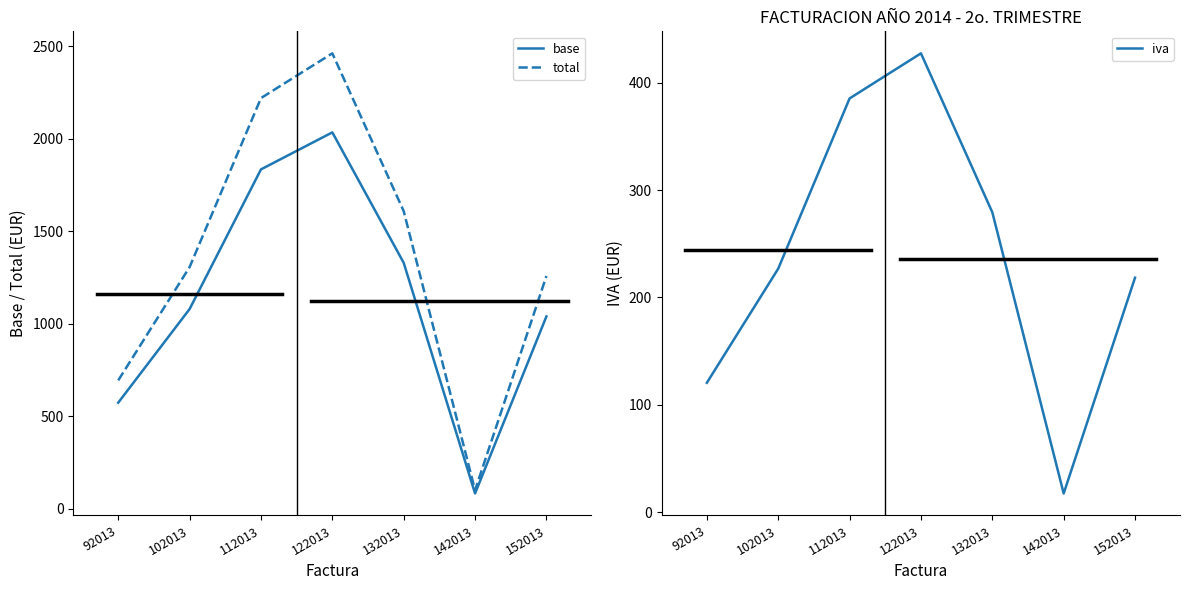

Rank the series by their maximum value, from highest to lowest.

total, base, iva